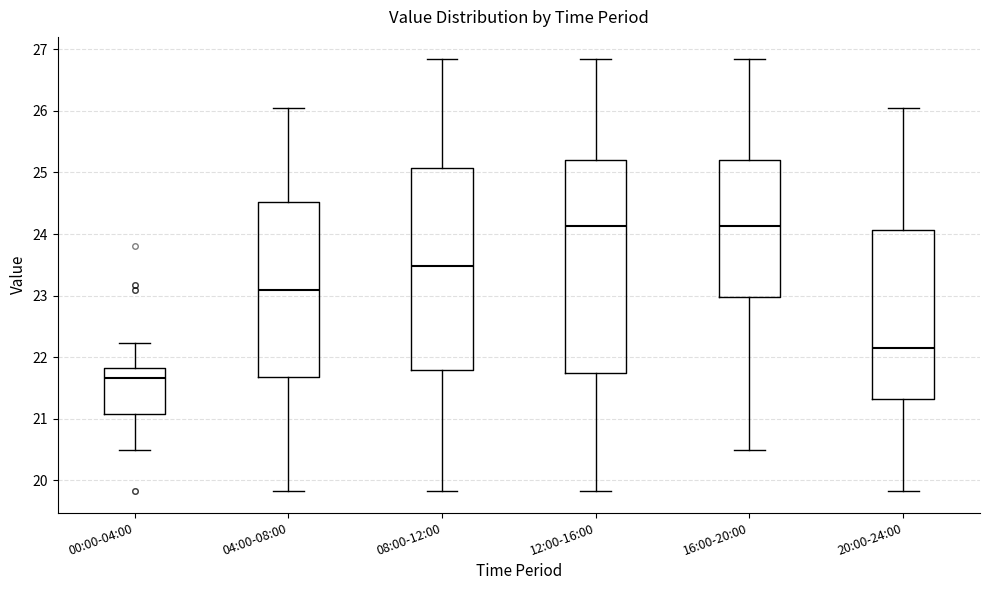

Where does the upper whisker of the box for 20:00-24:00 end on the y-axis? The values are not printed on the chart, so give them approximately, as read against the axis.

26.1